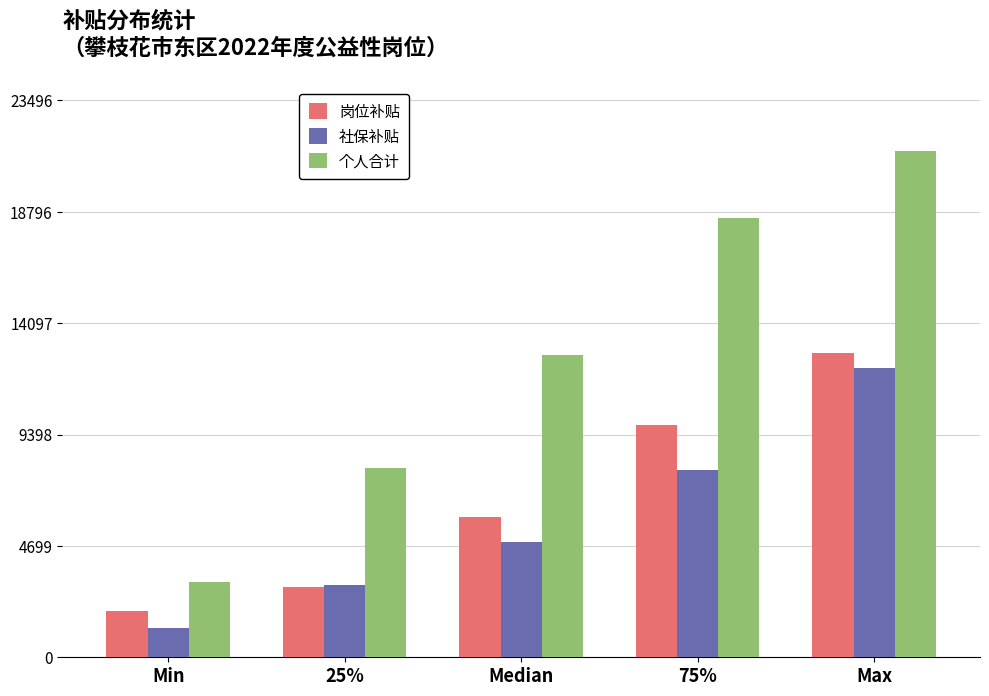

Reading left to right, what are all the values shown in this chart?

岗位补贴: Min=1970.0	25%=2955.0	Median=5910.0	75%=9780.0	Max=12830.0
社保补贴: Min=1218.6	25%=3046.5	Median=4874.4	75%=7920.8	Max=12185.9
个人合计: Min=3188.6	25%=7971.5	Median=12754.4	75%=18543.7	Max=21360.1